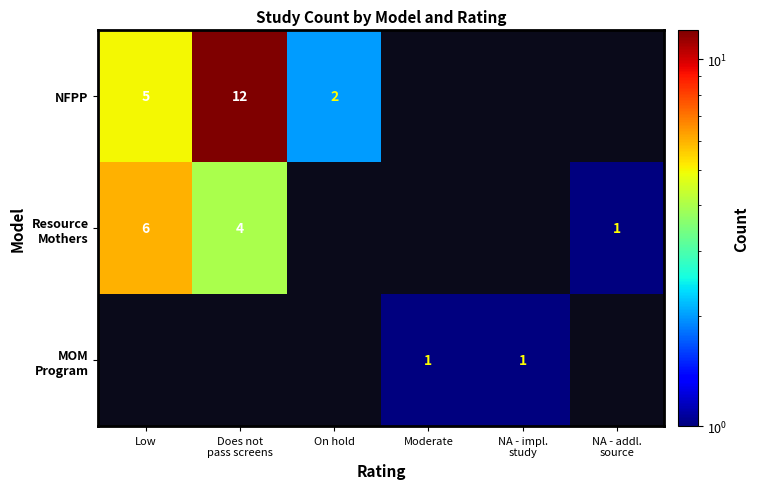

Is it true that NFPP equals 6.4 at Does not pass screens?

False